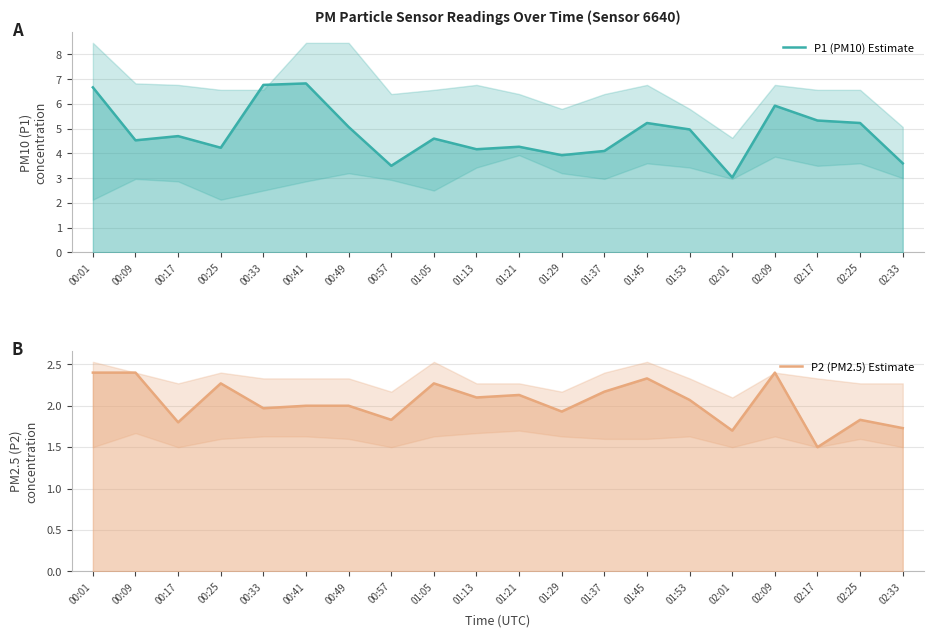

Reading left to right, list all the values displayed in this chart.

P1 (PM10) Estimate: 00:01=6.7	00:09=4.5	00:17=4.7	00:25=4.2	00:33=6.8	00:41=6.8	00:49=5.1	00:57=3.5	01:05=4.6	01:13=4.2	01:21=4.3	01:29=3.9	01:37=4.1	01:45=5.2	01:53=5.0	02:01=3.0	02:09=5.9	02:17=5.3	02:25=5.2	02:33=3.6
P2 (PM2.5) Estimate: 00:01=2.4	00:09=2.4	00:17=1.8	00:25=2.3	00:33=2.0	00:41=2.0	00:49=2.0	00:57=1.8	01:05=2.3	01:13=2.1	01:21=2.1	01:29=1.9	01:37=2.2	01:45=2.3	01:53=2.1	02:01=1.7	02:09=2.4	02:17=1.5	02:25=1.8	02:33=1.7